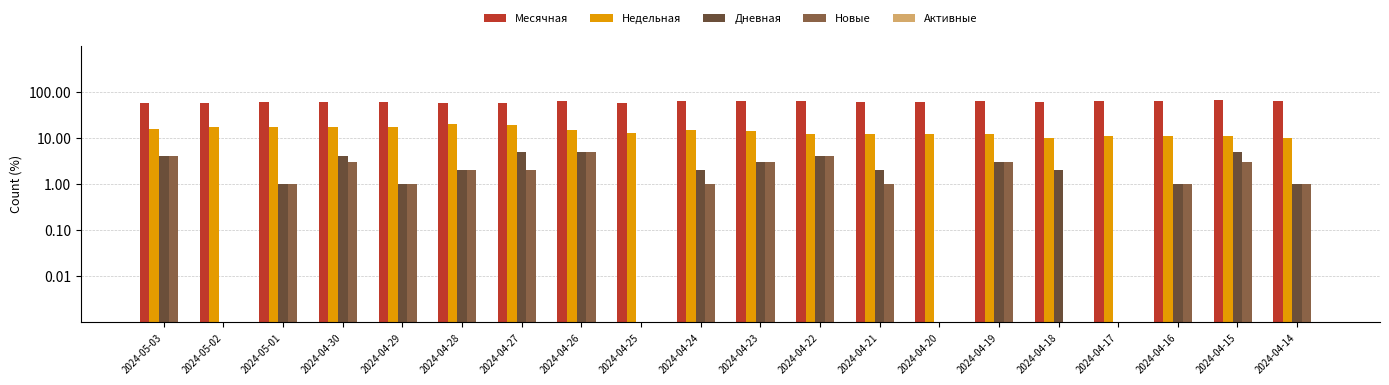

Between 2024-04-17 and 2024-05-03, which is larger?

2024-04-17